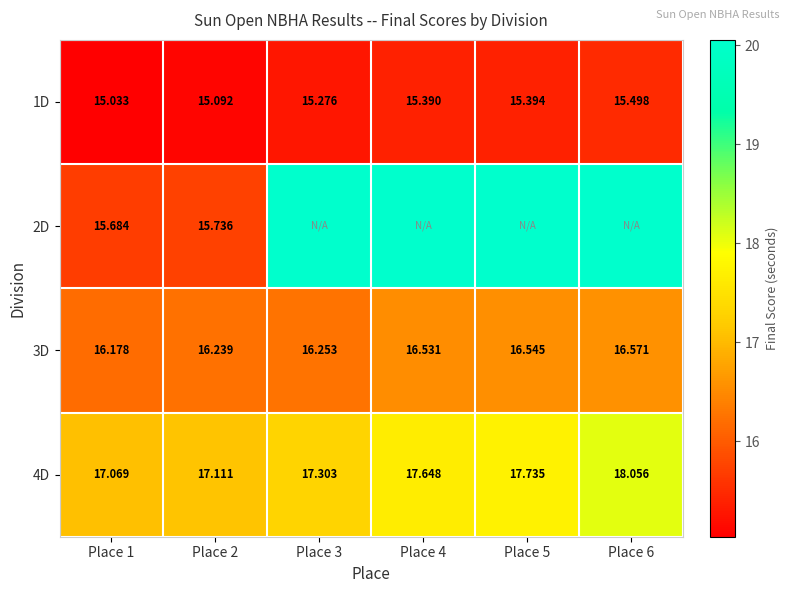

Between Place 2 and Place 4, which is larger?

Place 4